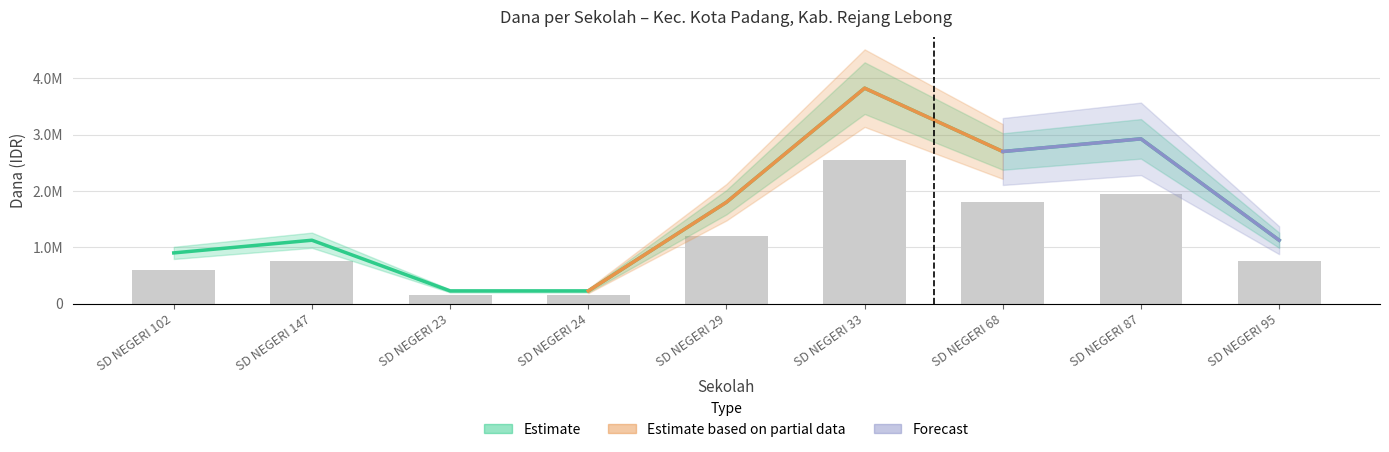

What is the difference between the Dana Pemberian values at SD NEGERI 33 and SD NEGERI 87?

600000